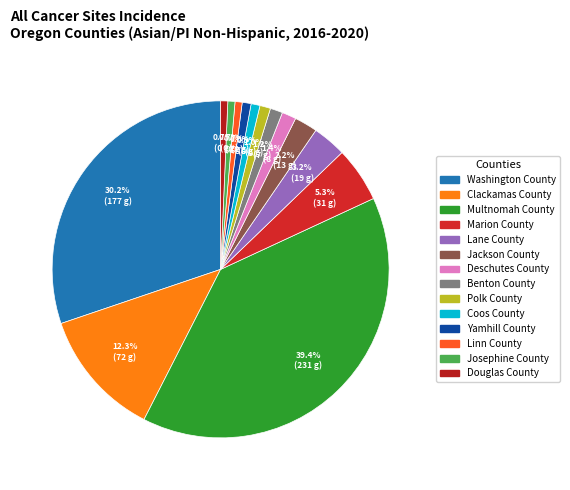

How much of the chart is everything except Polk County?

99.0%